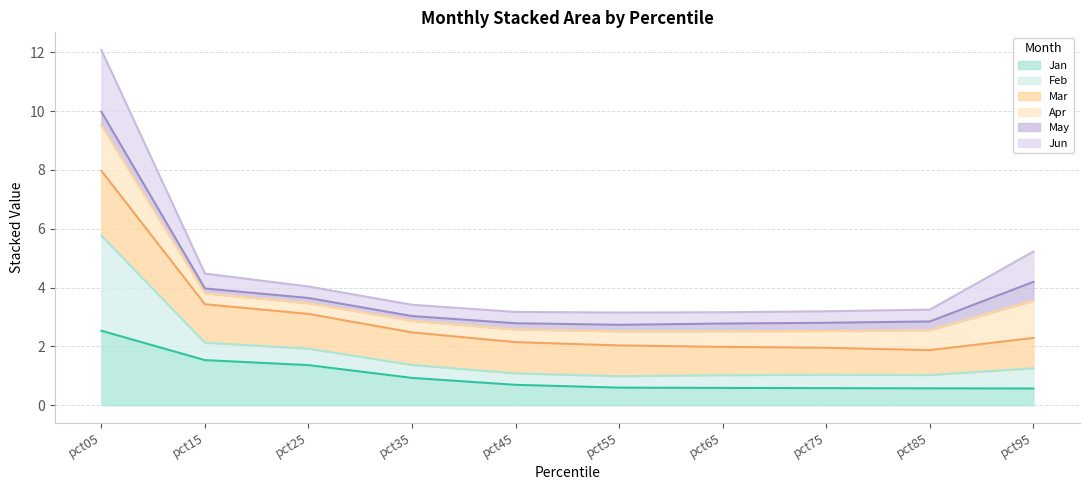

Is it true that Jan equals 0.6 at pct55?

True